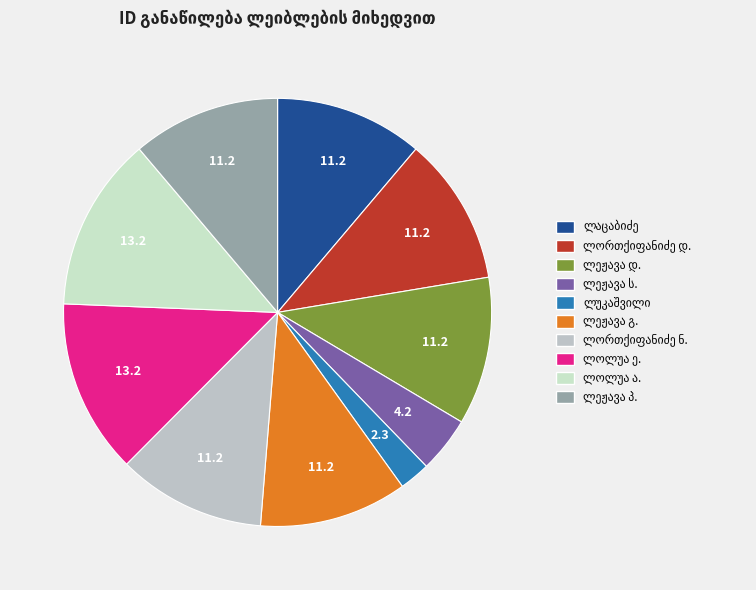

Is it true that ანტონ ლოლუა is 26% of the pie?

False